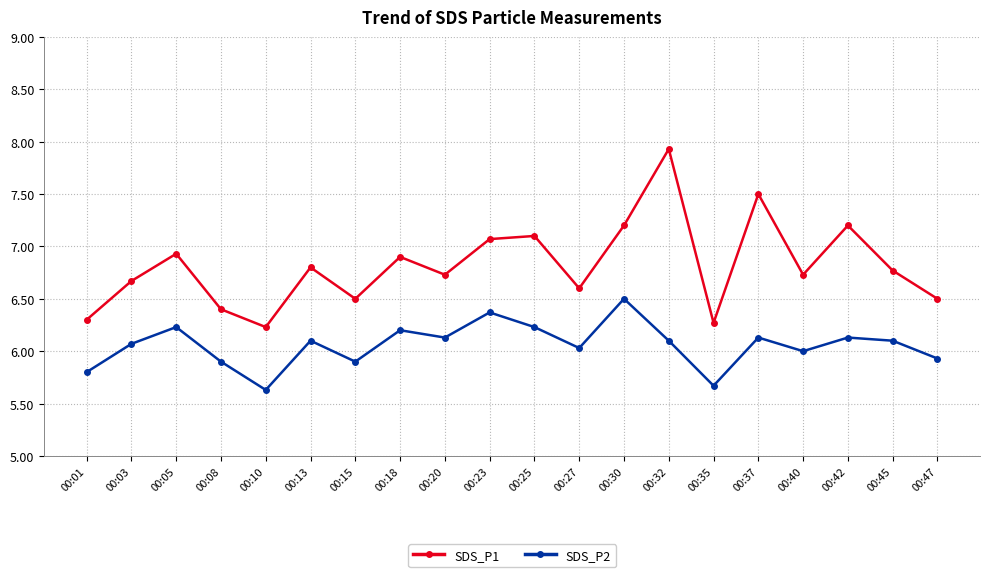

Which series has the largest total across all categories?

SDS_P1